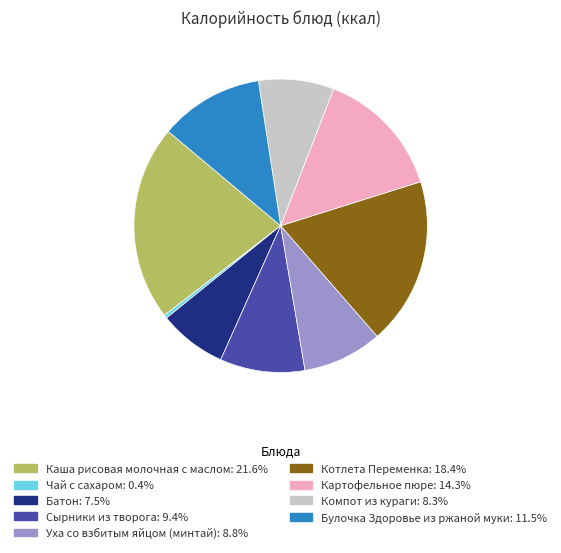

Which slice is the smallest?

Чай с сахаром